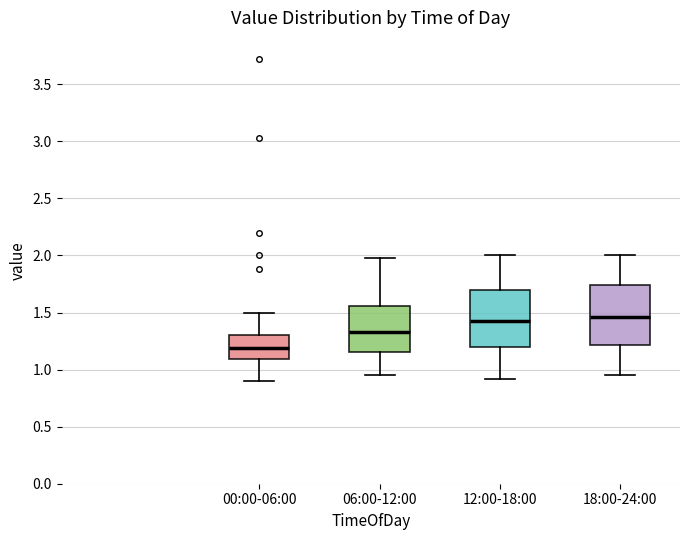

Reading left to right, read every box against the y-axis: the position of its median line, the range the box covers, and the ends of its whiskers. The values are not printed on the chart, so give them approximately, as read against the axis.

00:00-06:00: median 1.20, box 1.10 to 1.30, whiskers 0.90 to 1.50
06:00-12:00: median 1.35, box 1.15 to 1.55, whiskers 0.95 to 2.00
12:00-18:00: median 1.45, box 1.20 to 1.70, whiskers 0.90 to 2.00
18:00-24:00: median 1.45, box 1.20 to 1.75, whiskers 0.95 to 2.00